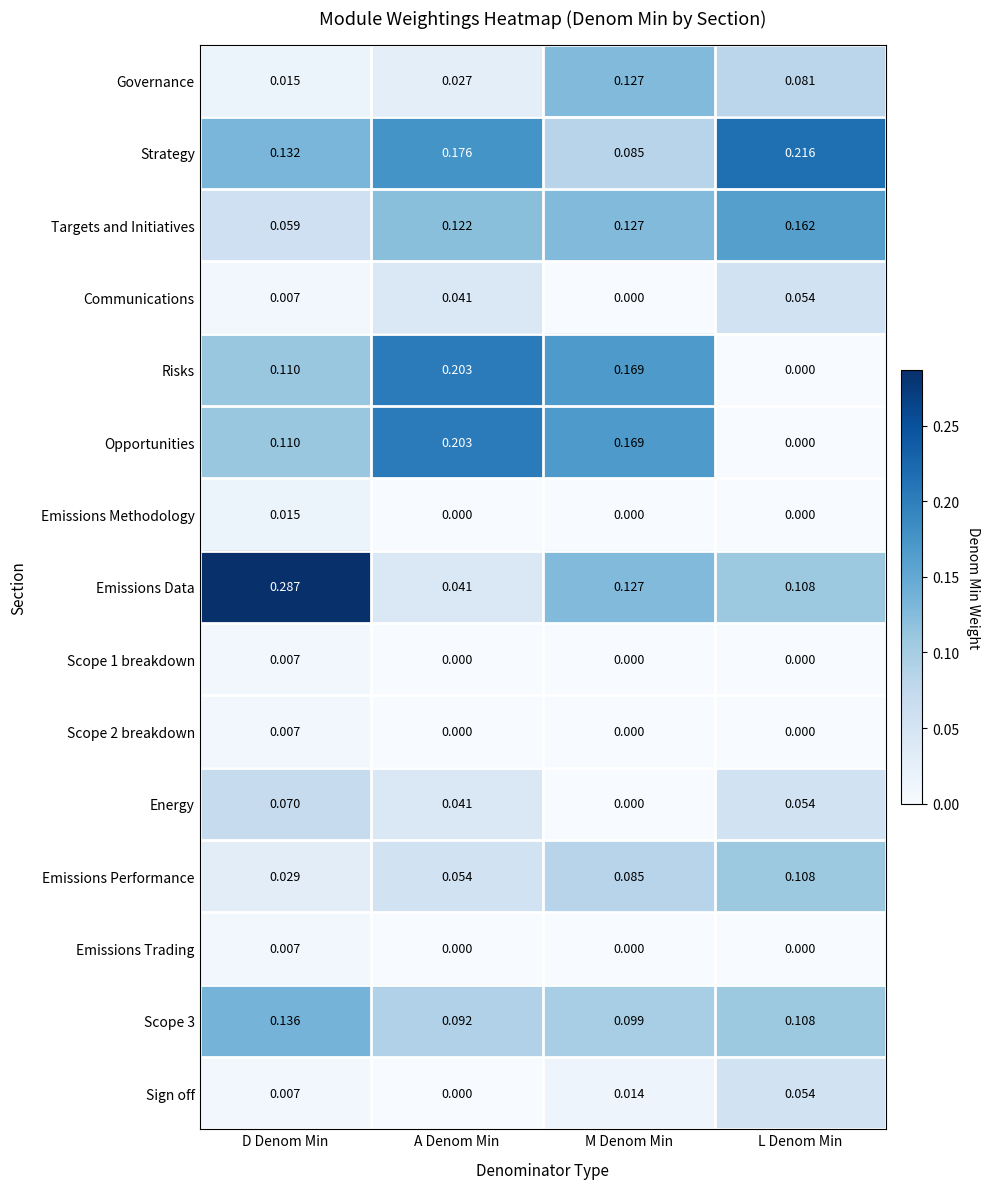

Which series has the widest spread of values?

Emissions Data